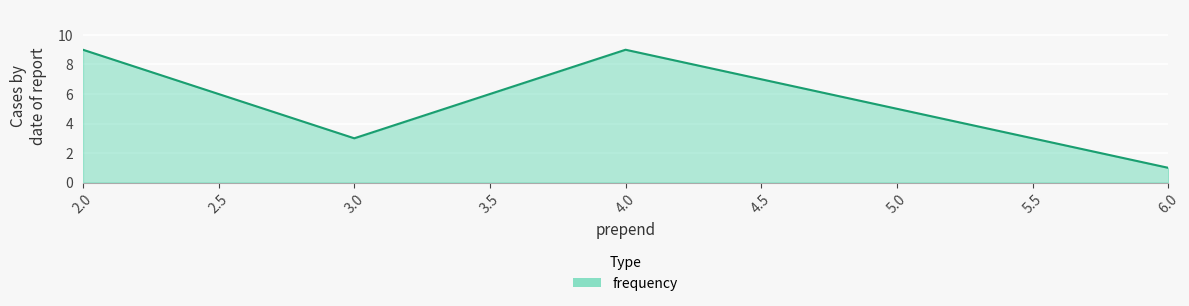

What is the difference between the maximum and minimum values?

8